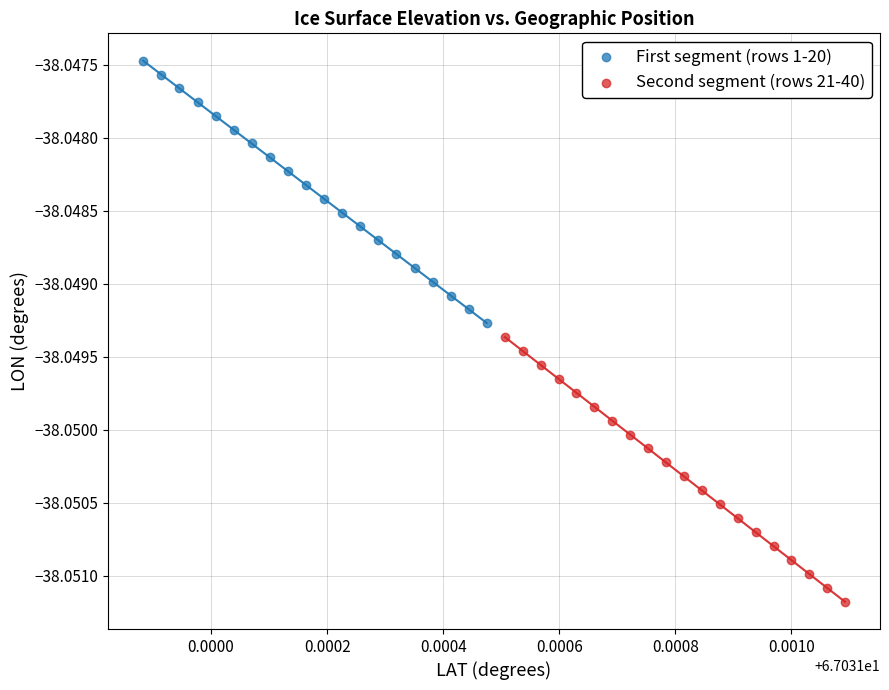

Which series has the widest spread of Y values?

Second segment (rows 21-40)